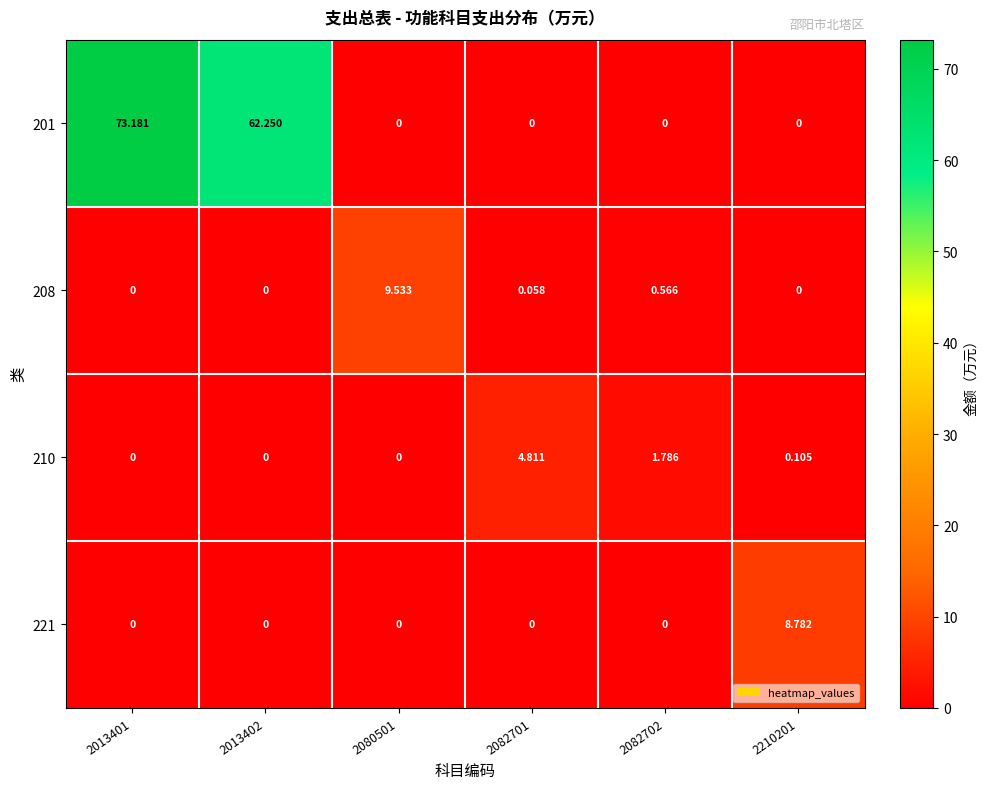

At which category is the sum across all series the highest?

2013401